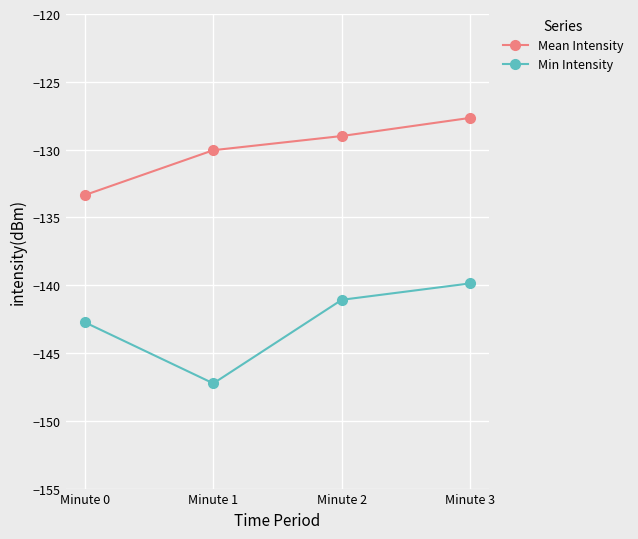

What is the minimum value shown in the chart?

-147.2